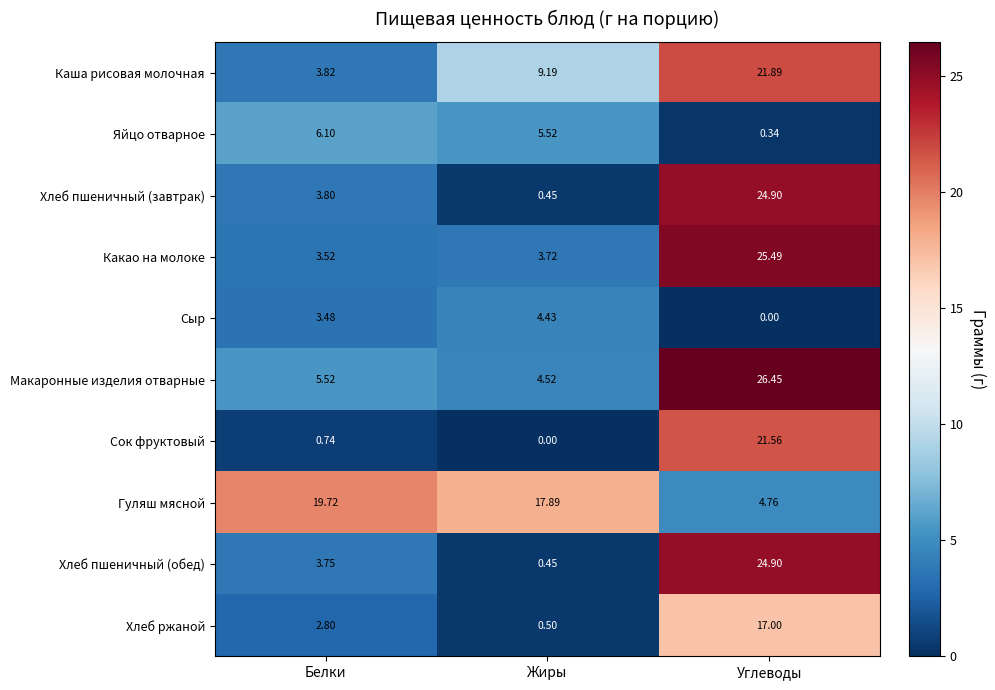

Which category has the lowest value in the Сыр series?

Углеводы